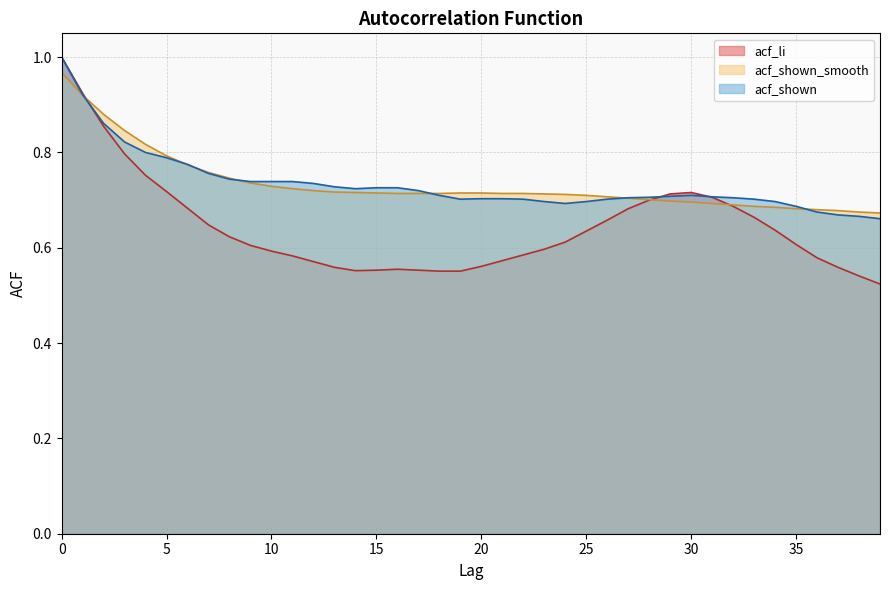

Where do acf_li and acf_shown_smooth first cross each other?

1 and 2